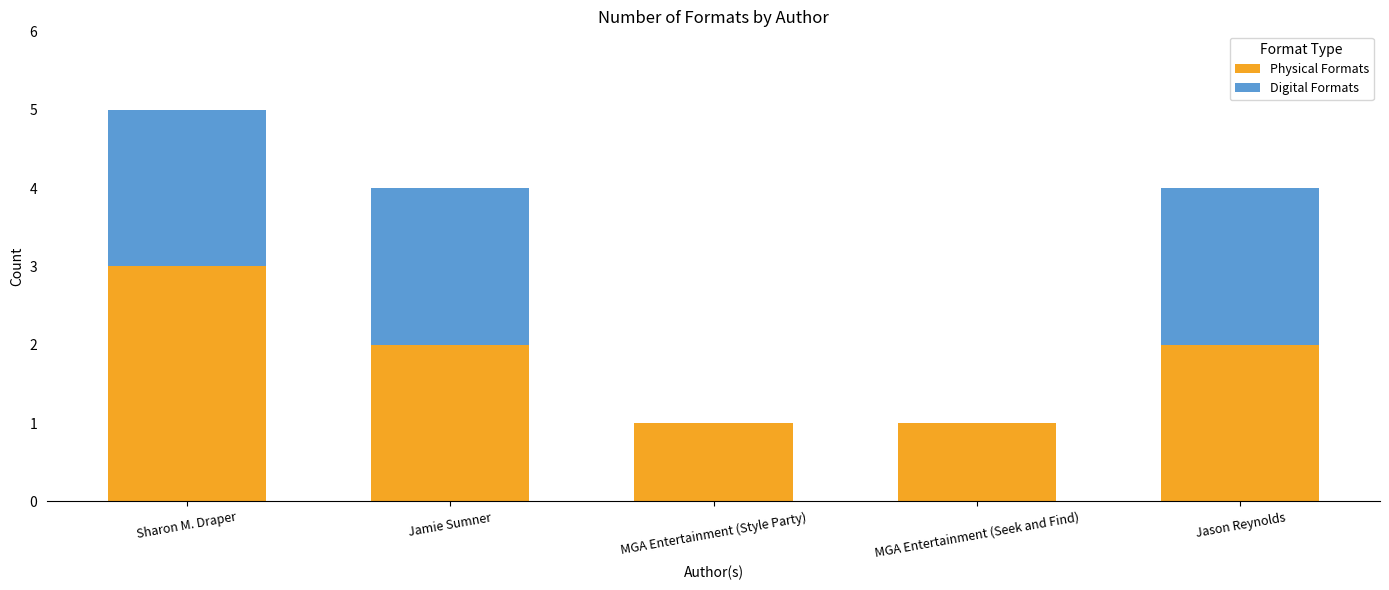

What is the sum of the Physical Formats values at MGA Entertainment (Seek and Find) and Jamie Sumner?

3